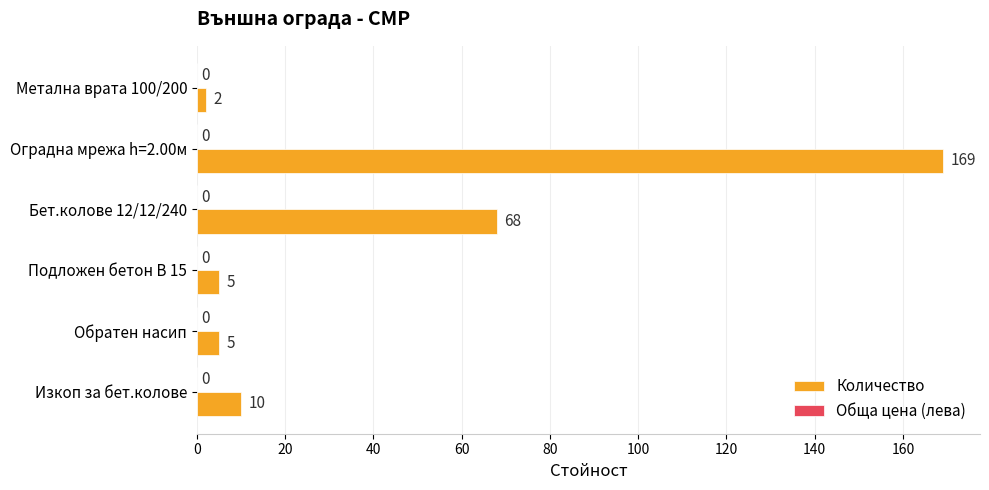

What is the smallest value displayed?

2